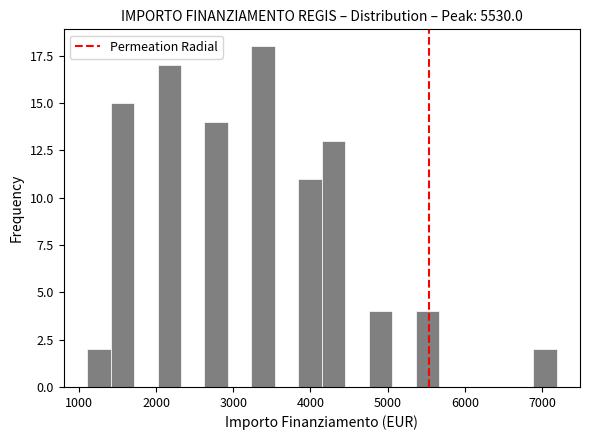

Around what value on the x-axis is the tallest bar? Give the approximate position of its centre, as read against the axis.

3400